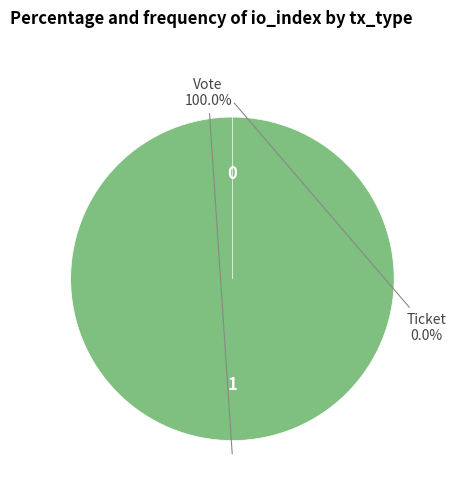

Which category has the biggest portion of the pie?

Vote